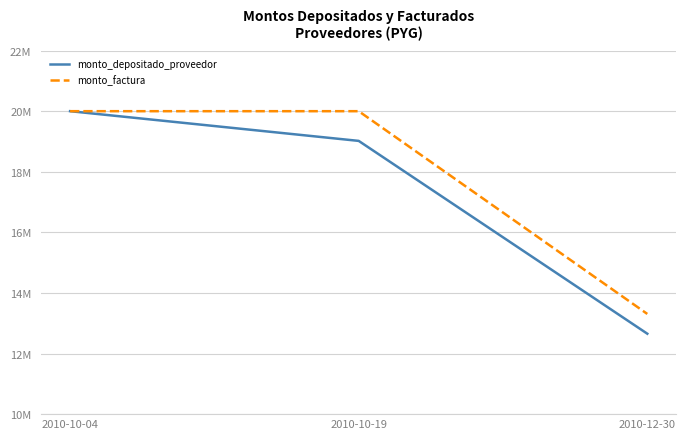

What is the maximum value shown in the chart?

20000000